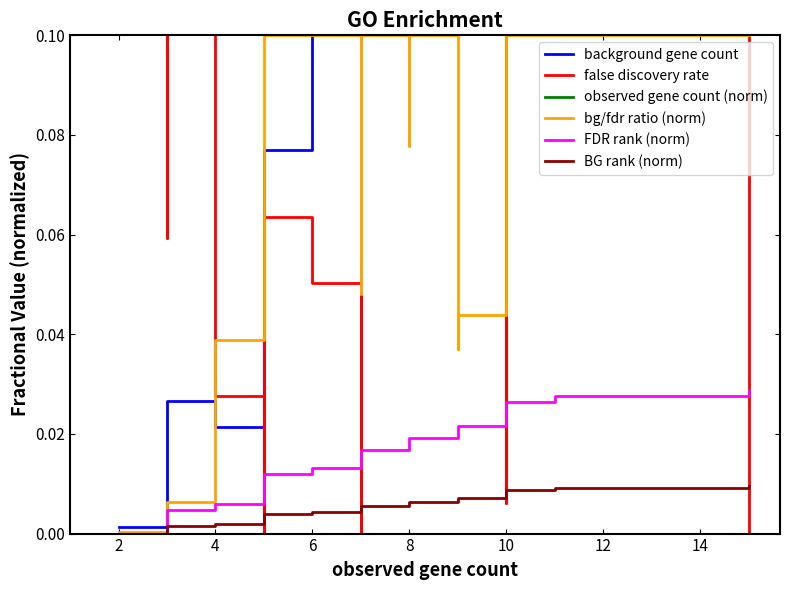

Does the chart display data point markers on the line(s)?

No